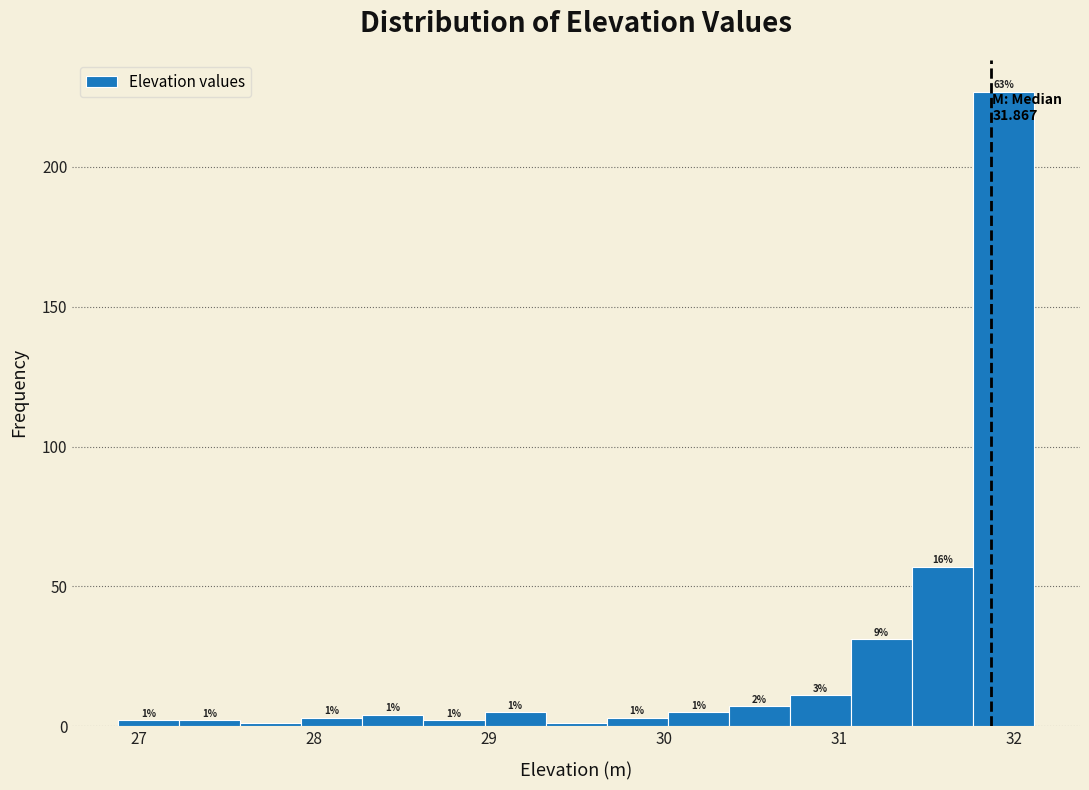

Around what value on the x-axis is the tallest bar? Give the approximate position of its centre, as read against the axis.

31.9